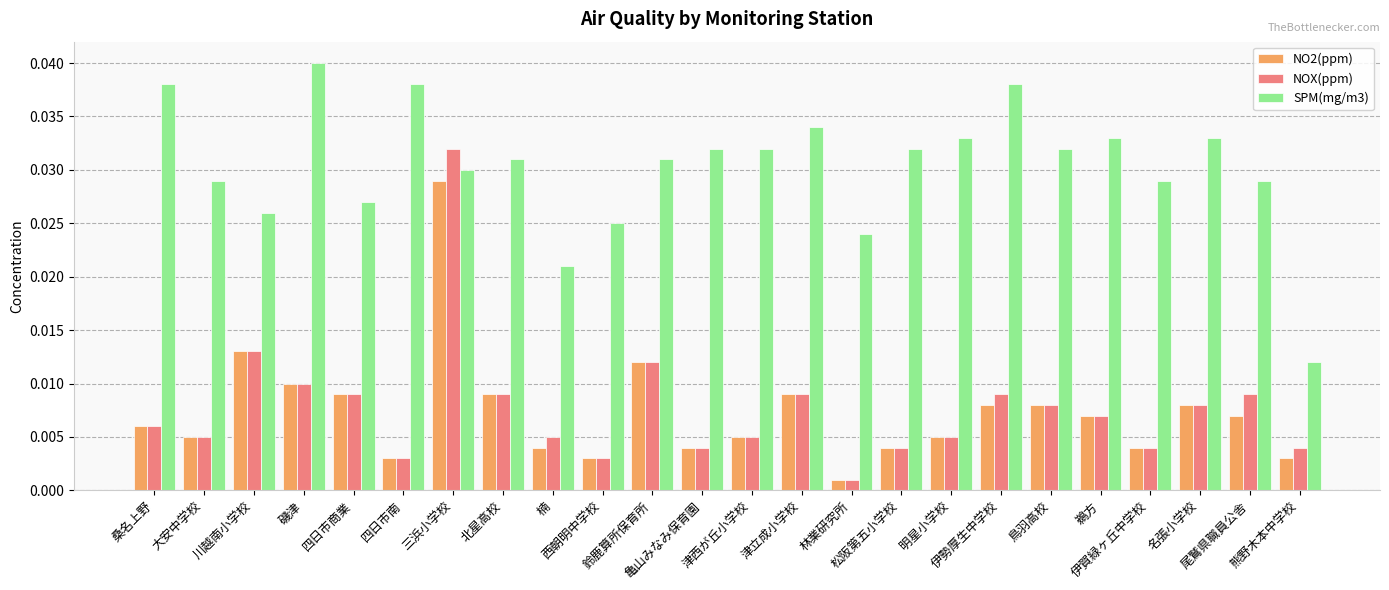

Which series has the largest total across all categories?

SPM(mg/m3)